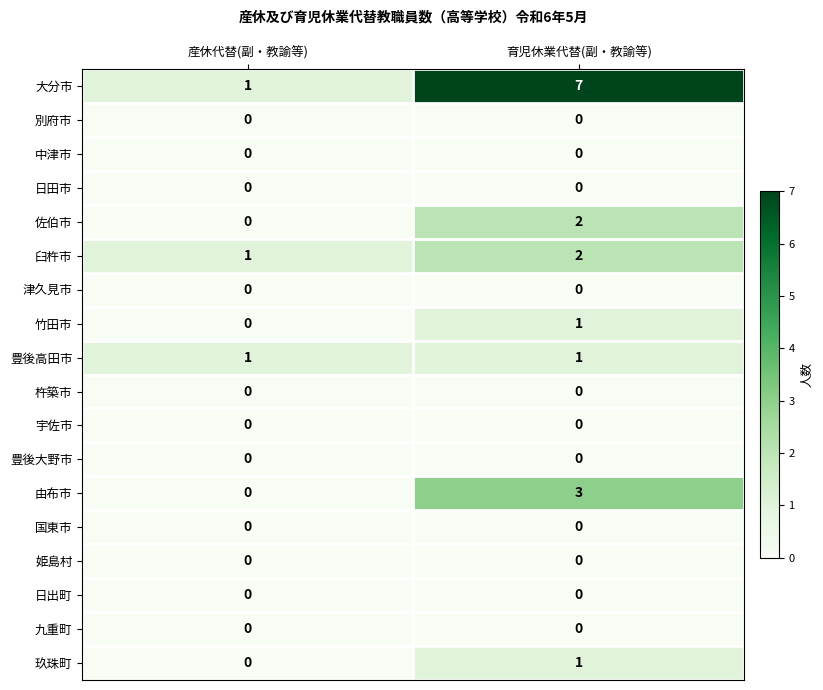

What is the total value across all series at 産休代替(副・教諭等)?

3